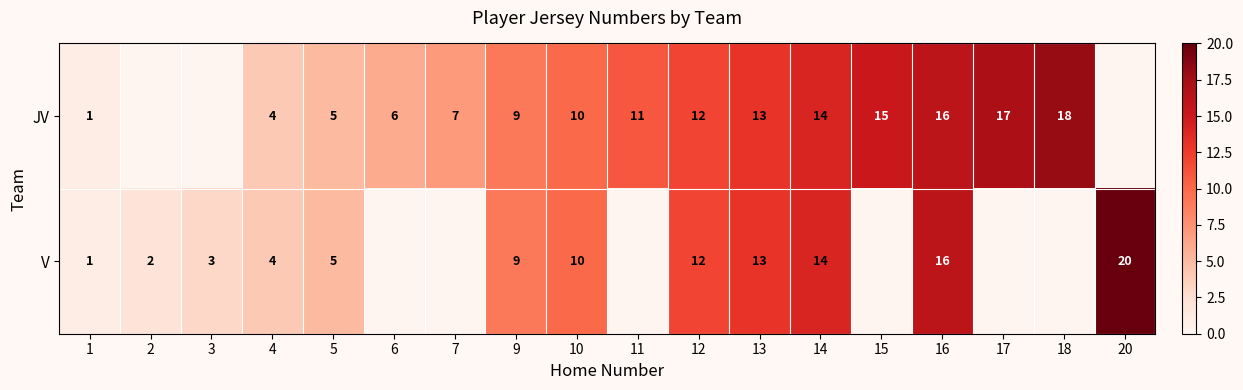

The value of JV at 18 is 31. True or false?

False